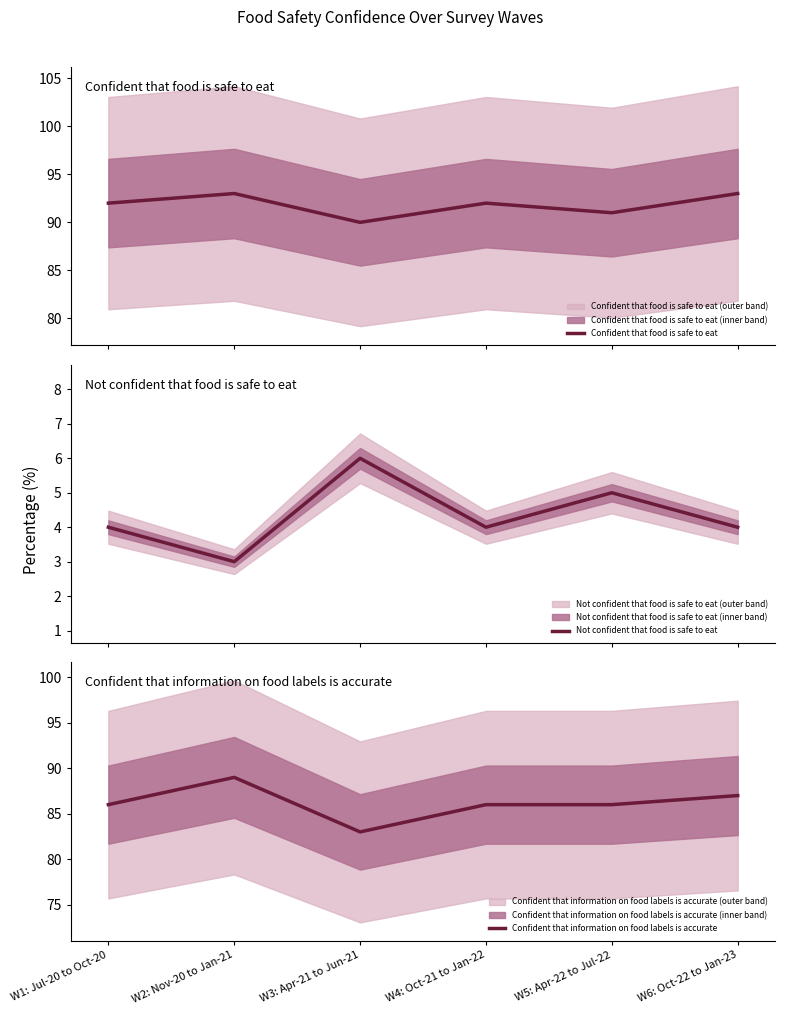

In Not confident that food is safe to eat, how many points are lower than both neighbors (excluding endpoints)?

2